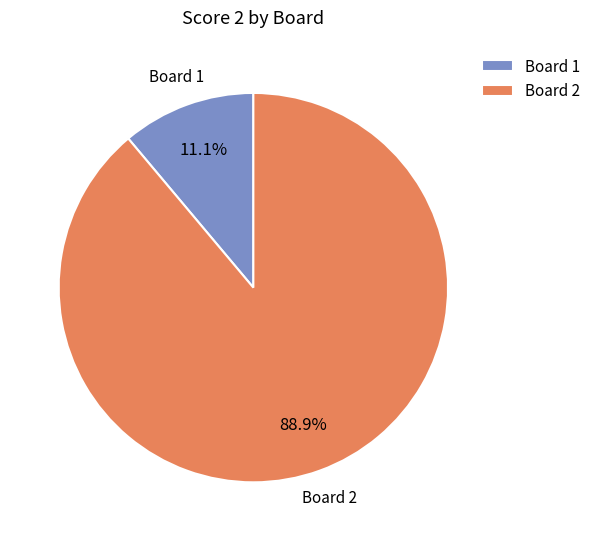

What is the largest slice in the pie chart?

Board 2